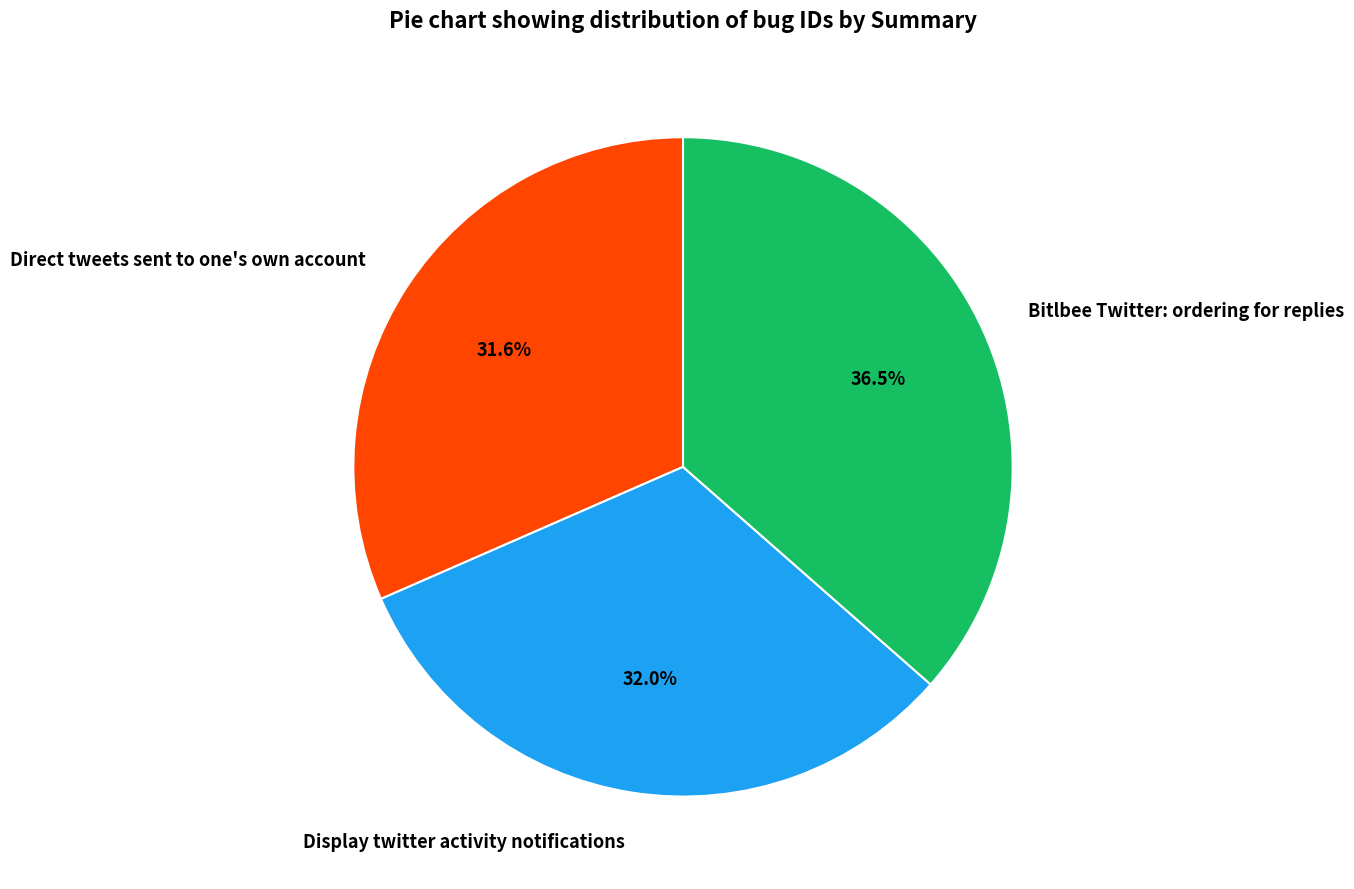

Does Direct tweets sent to one's own account account for over 50% of the chart?

No